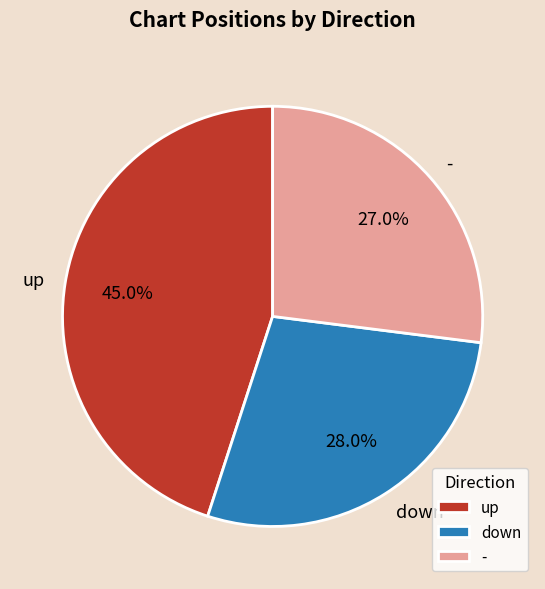

Which category has the biggest portion of the pie?

up